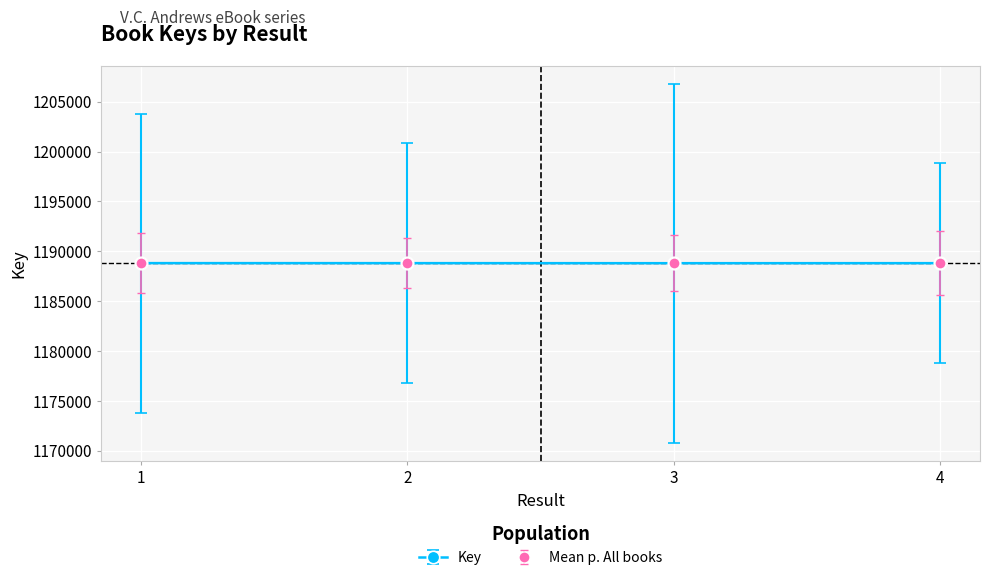

What is the minimum value for Mean p. All books?

1188804.8